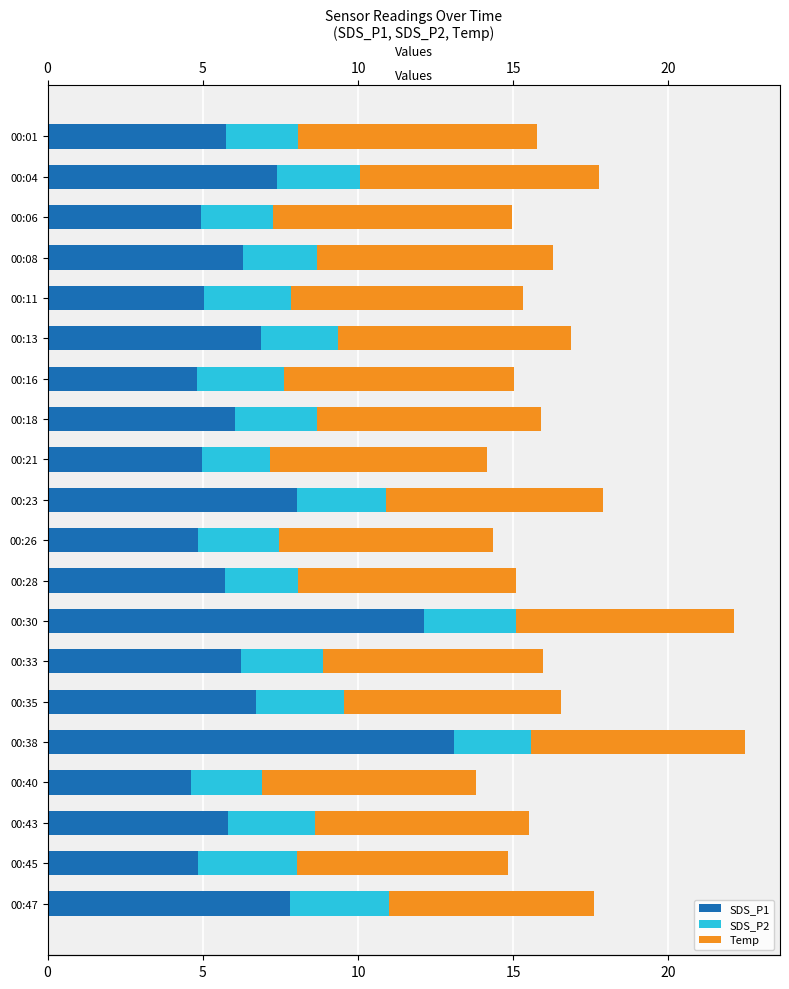

Reading left to right, what are all the values shown in this chart?

SDS_P1: 5.8	7.4	5.0	6.3	5.0	6.9	4.8	6.0	5.0	8.1	4.8	5.7	12.1	6.2	6.7	13.1	4.6	5.8	4.8	7.8
SDS_P2: 2.3	2.7	2.3	2.4	2.8	2.5	2.8	2.7	2.2	2.8	2.6	2.4	3.0	2.7	2.8	2.5	2.3	2.8	3.2	3.2
Temp: 7.7	7.7	7.7	7.6	7.5	7.5	7.4	7.2	7.0	7.0	6.9	7.0	7.0	7.1	7.0	6.9	6.9	6.9	6.8	6.6